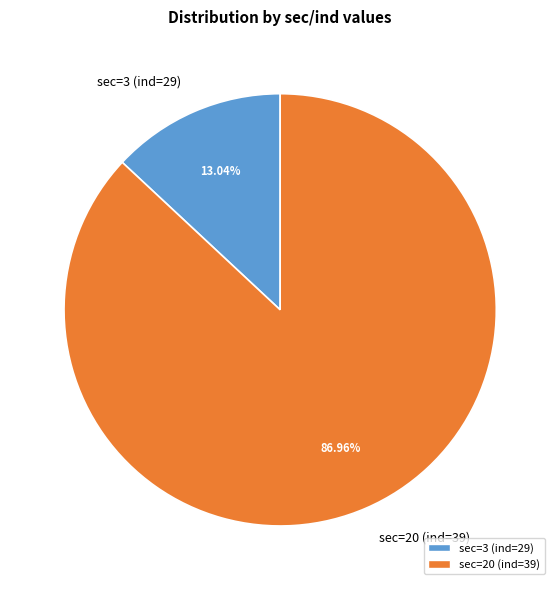

Do sec=3 (ind=29) and sec=20 (ind=39) together represent more than half of the pie?

Yes